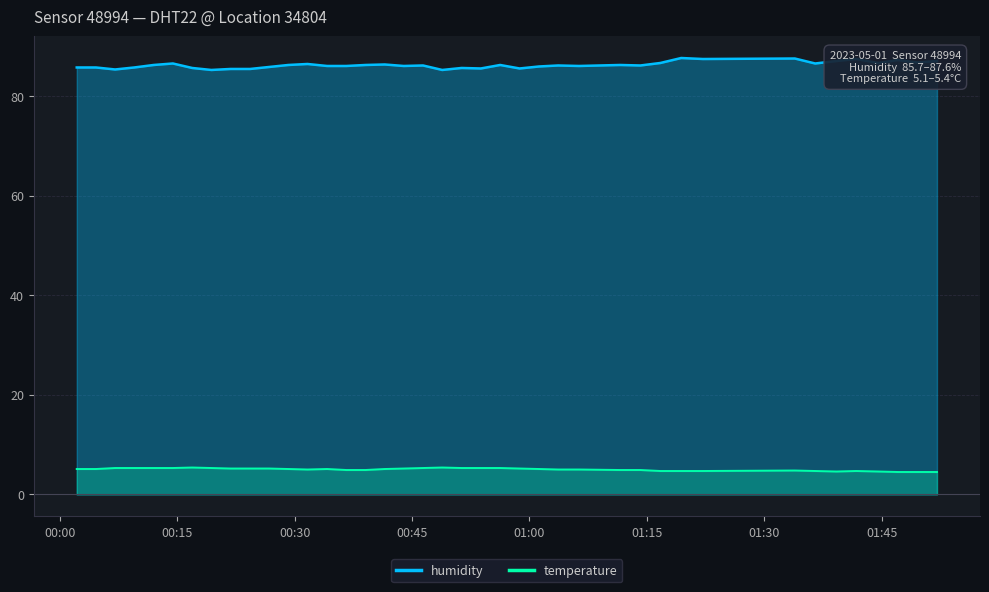

What is the difference between the maximum and minimum values in the humidity series?

2.4